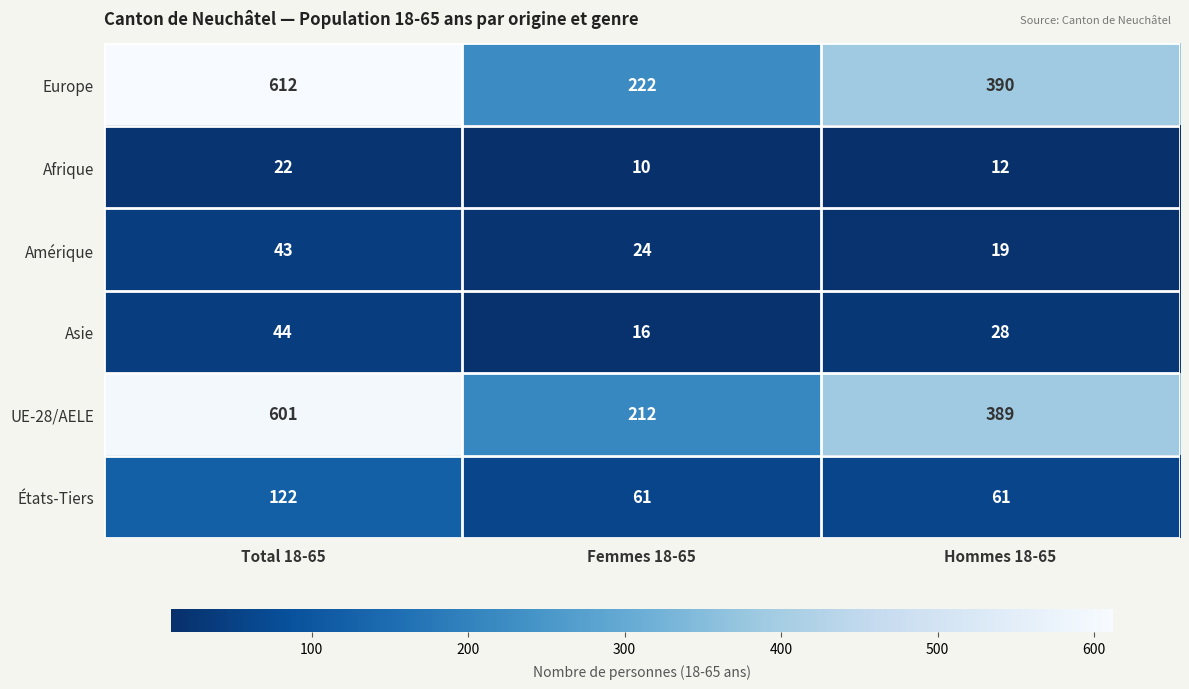

How many distinct data groups are displayed?

6